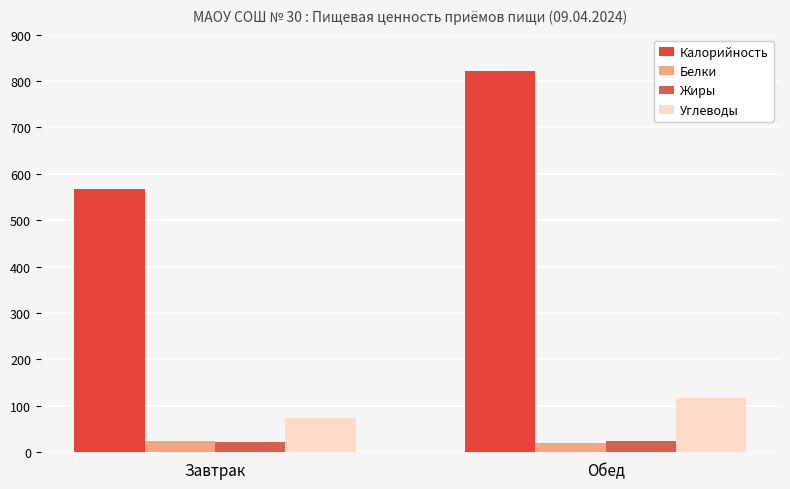

At which label is Жиры closest to 23?

Завтрак